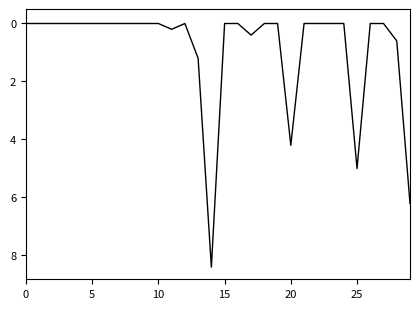

What is the difference between the maximum and minimum values?

8.4